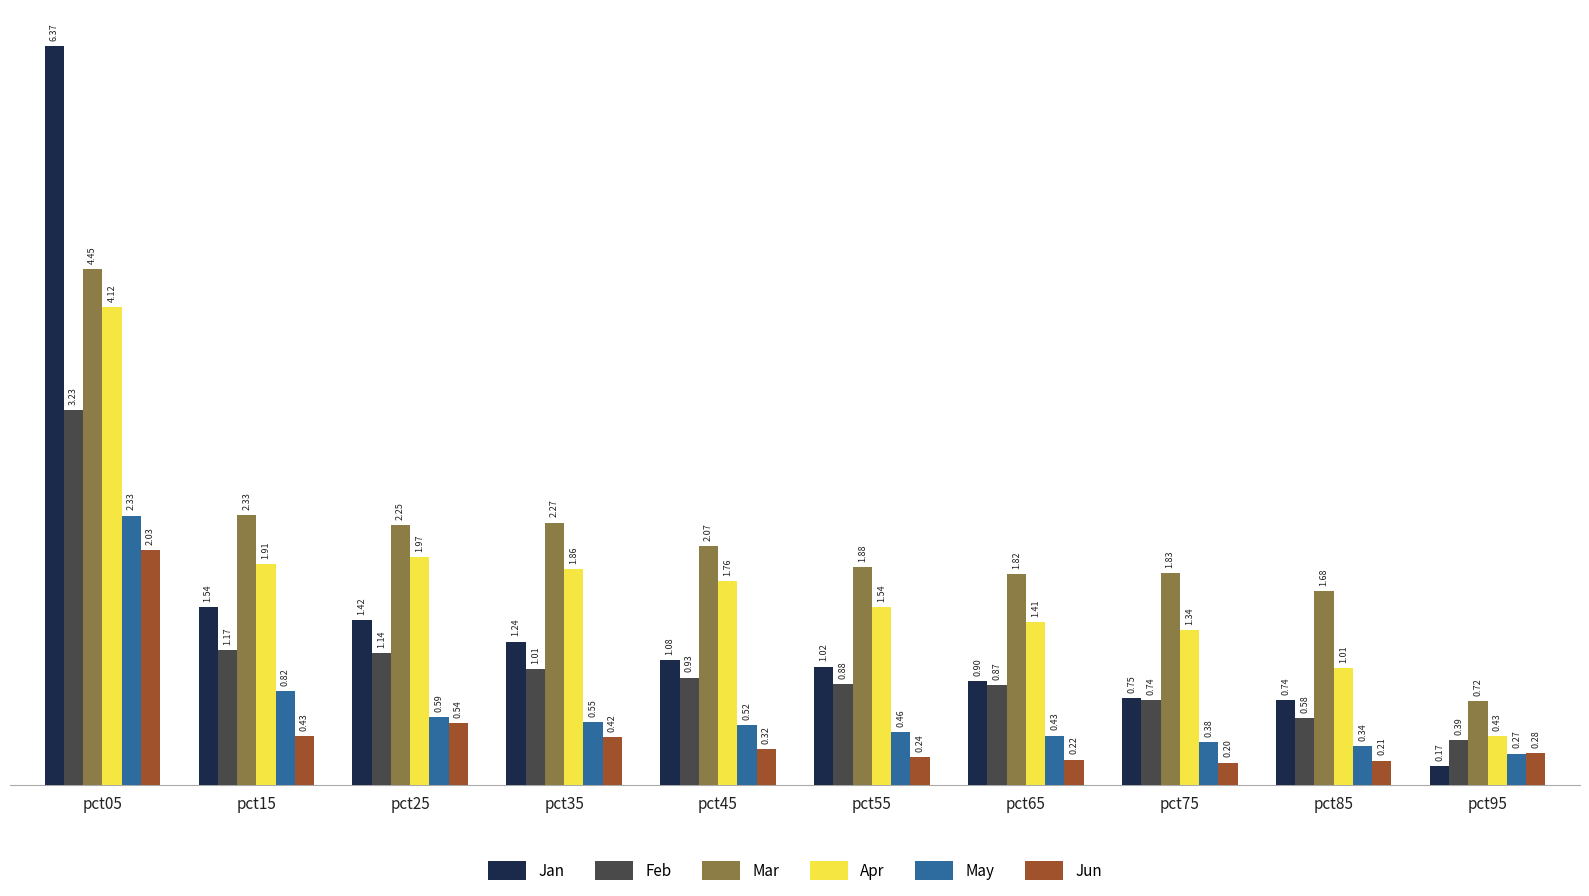

Which category has the highest value in the Apr series?

pct05